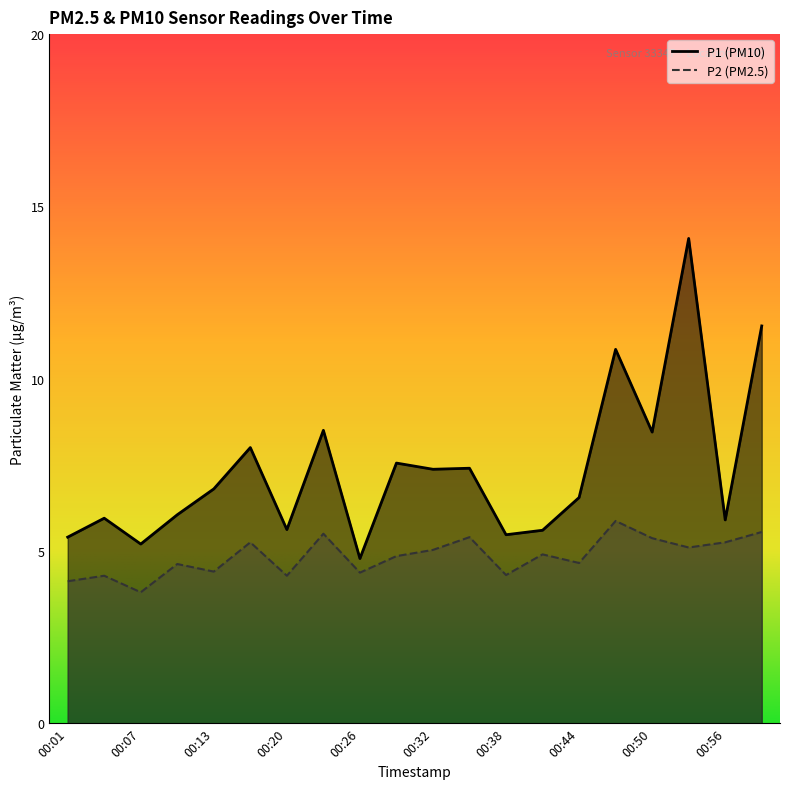

Where is the first local minimum for P2?

00:07